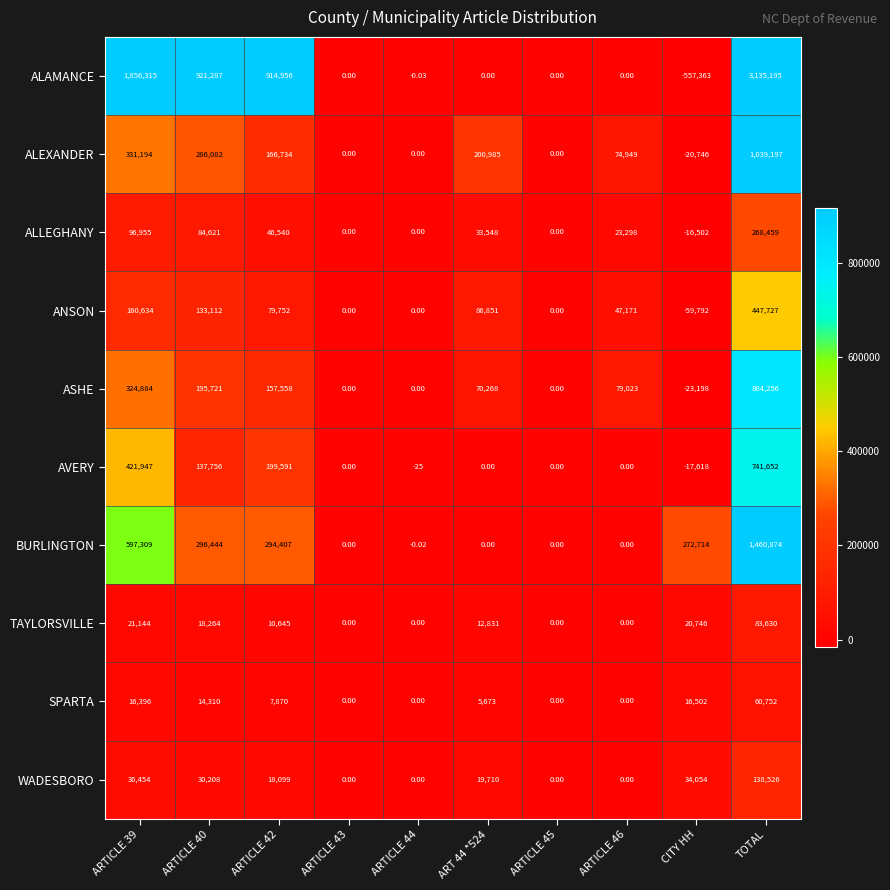

Between ARTICLE 39 and TOTAL, which series saw the biggest shift?

ALAMANCE